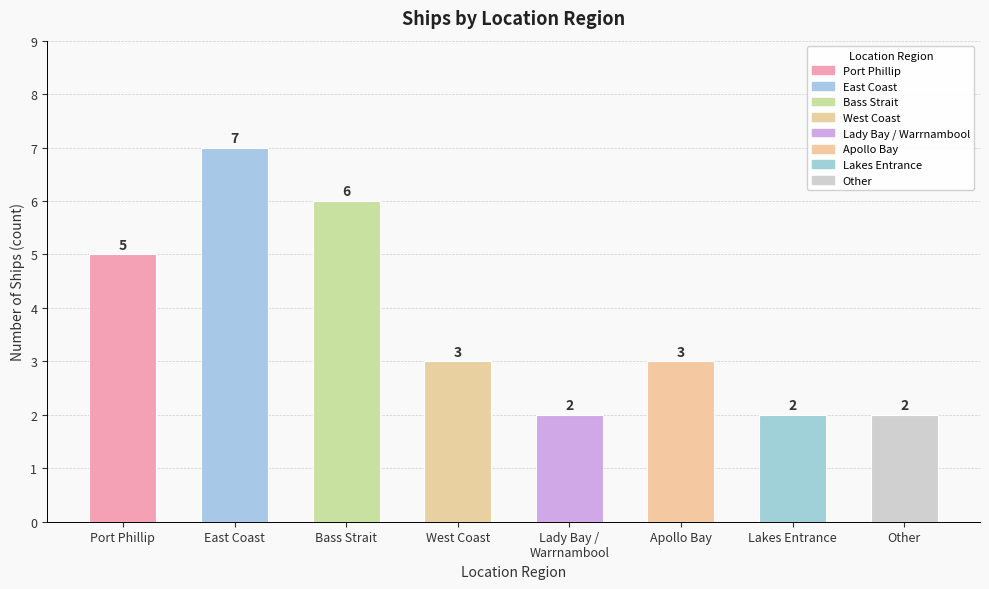

Is it true that the value at Other is 2?

True